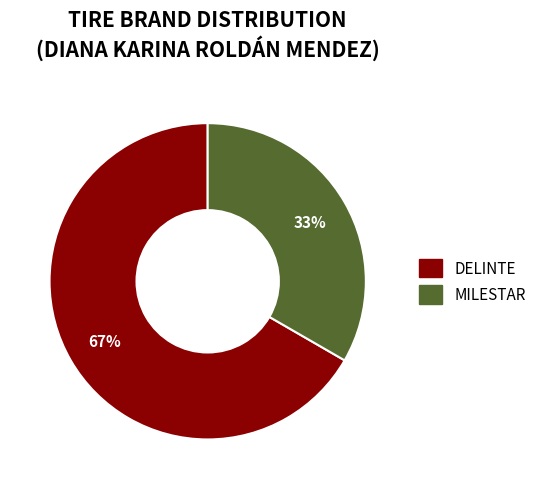

Is there a majority slice in this chart?

Yes